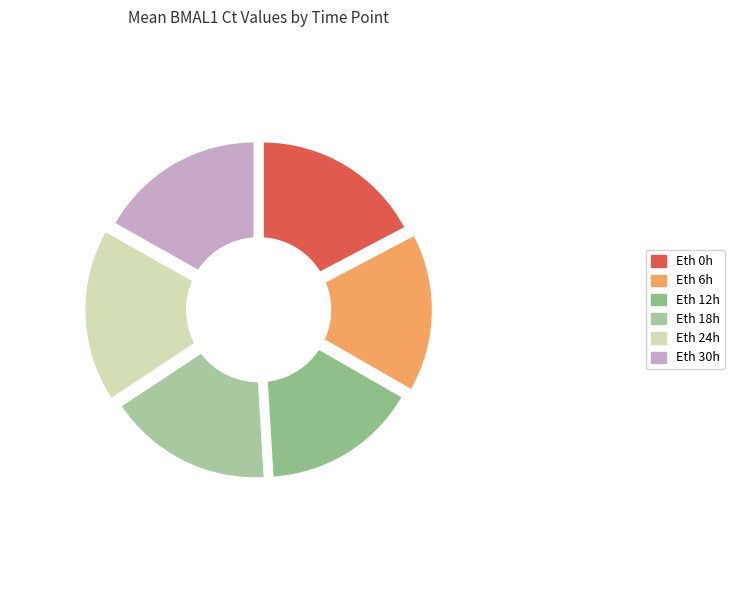

To the nearest percent, what is the combined percentage of Eth 18h and Eth 12h?

32%